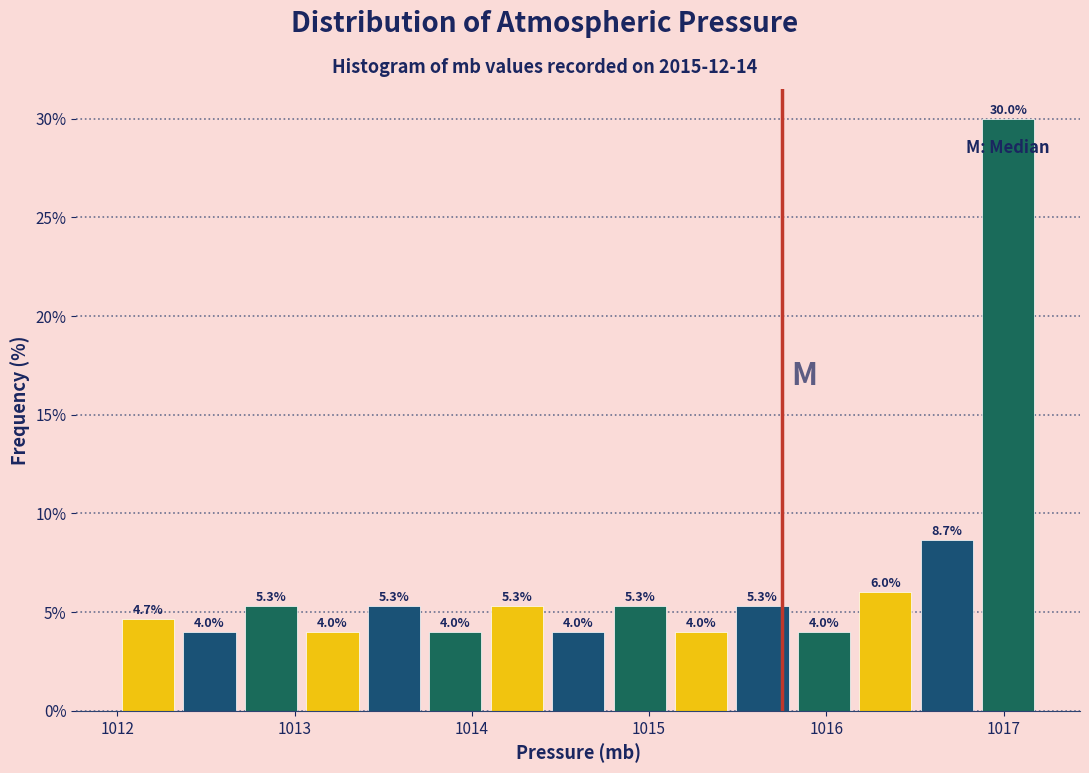

Around what value on the x-axis is the tallest bar? Give the approximate position of its centre, as read against the axis.

1017.0